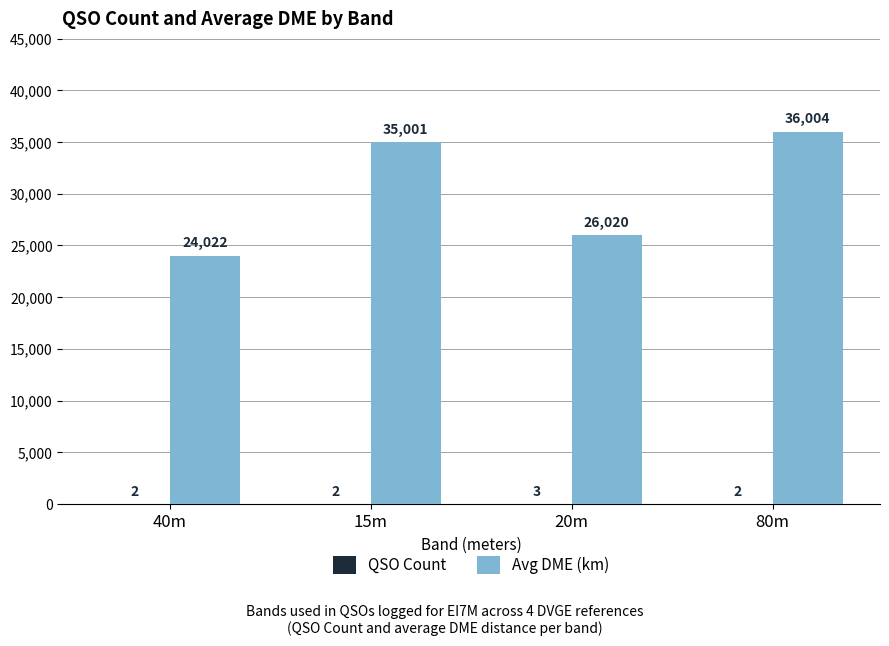

Which category has the highest value in the Avg DME (km) series?

80m